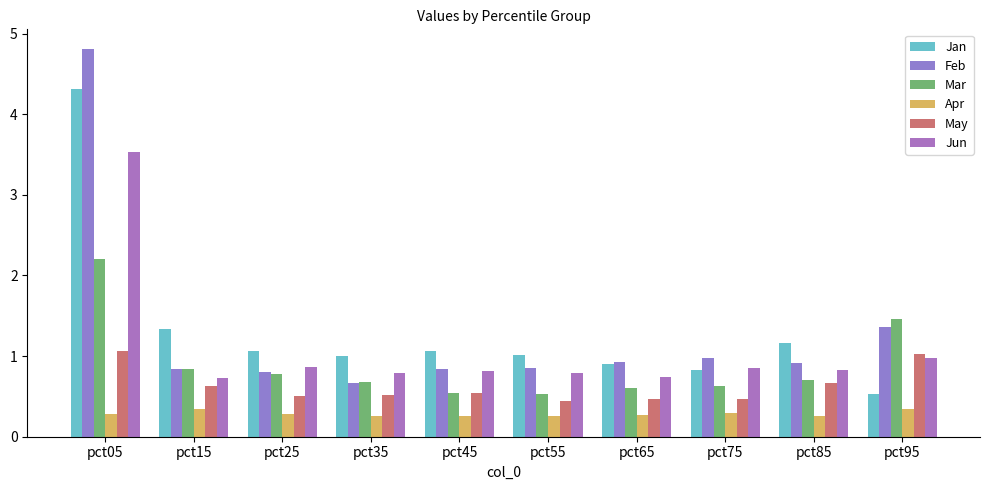

How many bars are there in total?

60